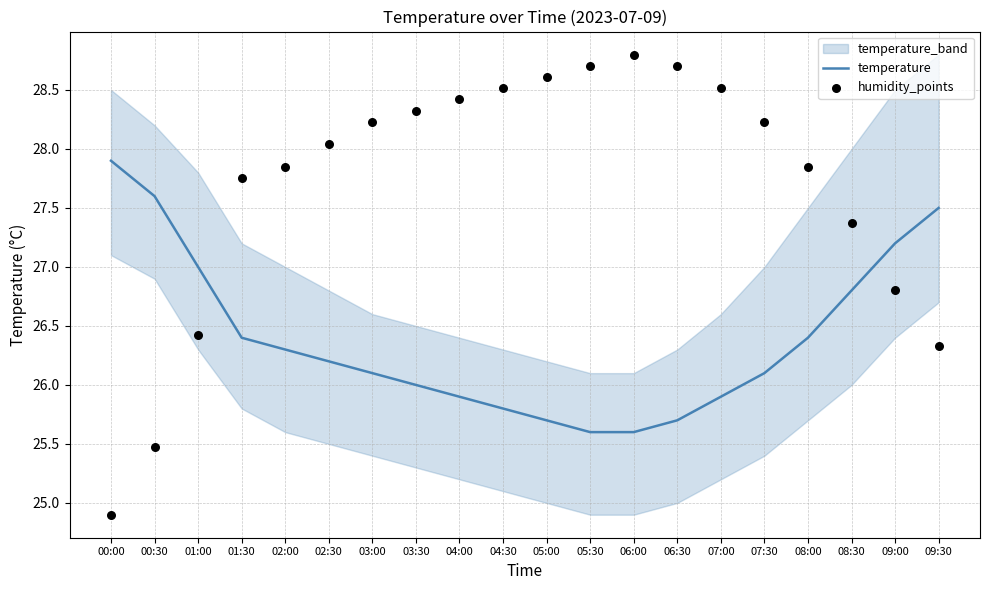

At how many categories does at least one series exceed 25?

20